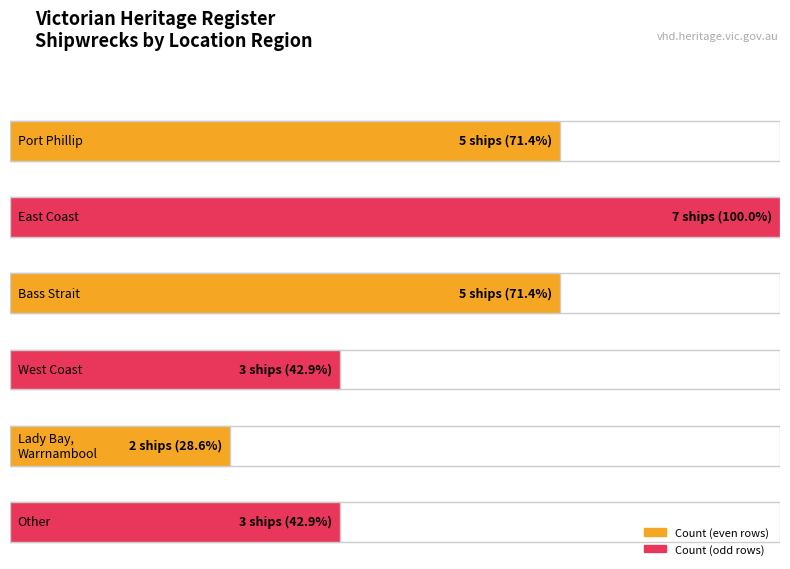

What is the label of the 6th bar from the left?

Other